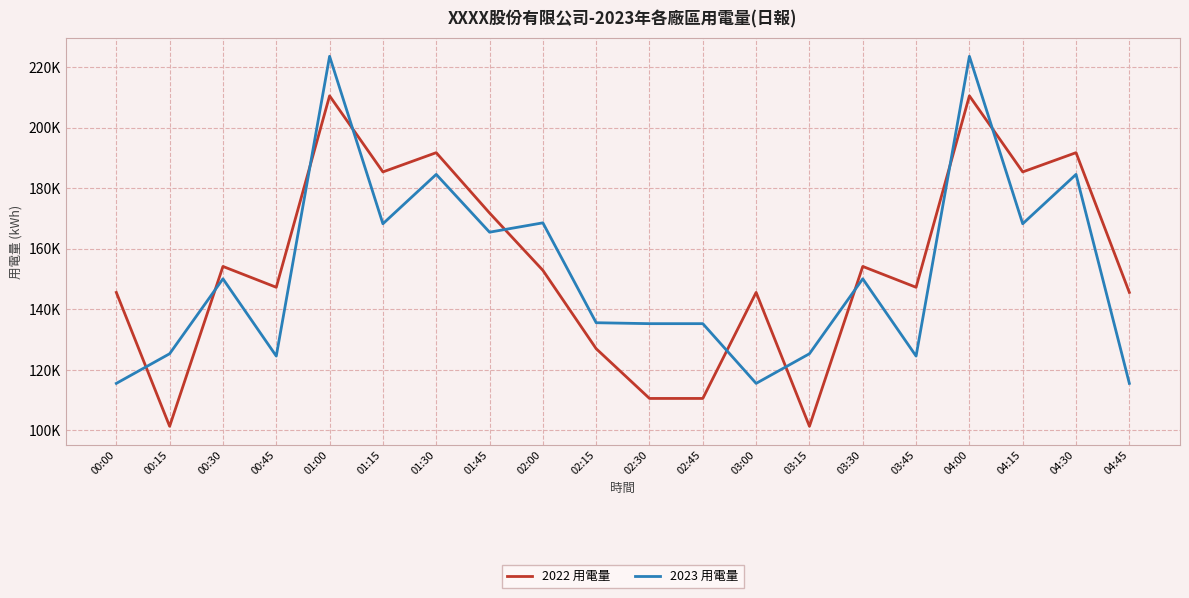

Which series ends up on top after the final intersection of 2023 用電量 and 2022 用電量?

2022 用電量